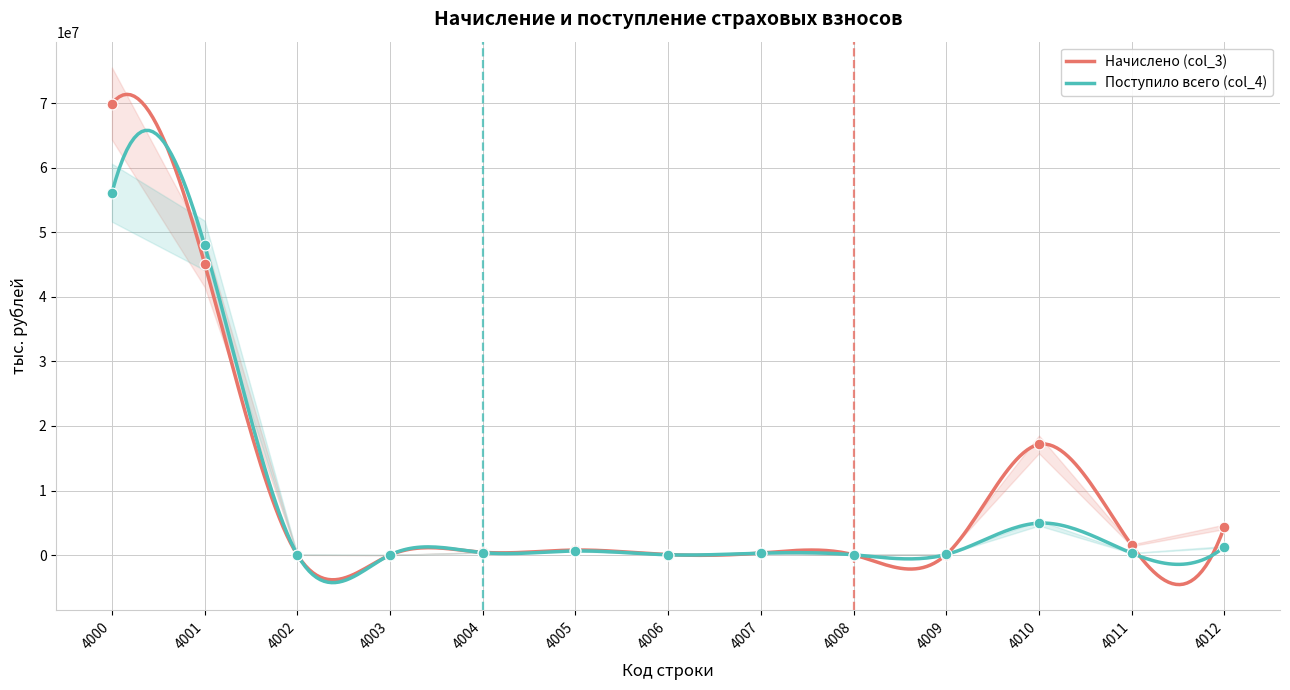

Which series contains the highest Y value?

Начислено (col_3)